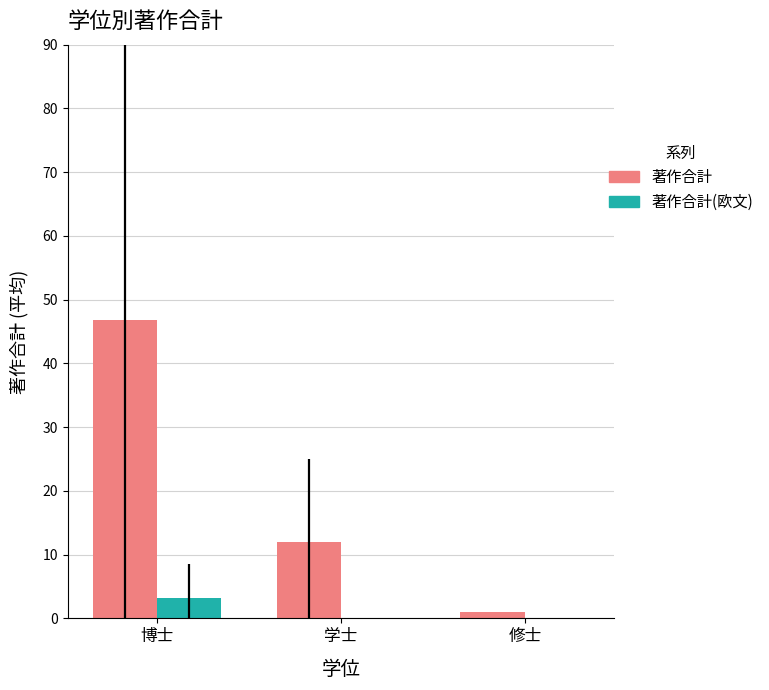

What is the spread (max minus min) of values at 学士?

12.0